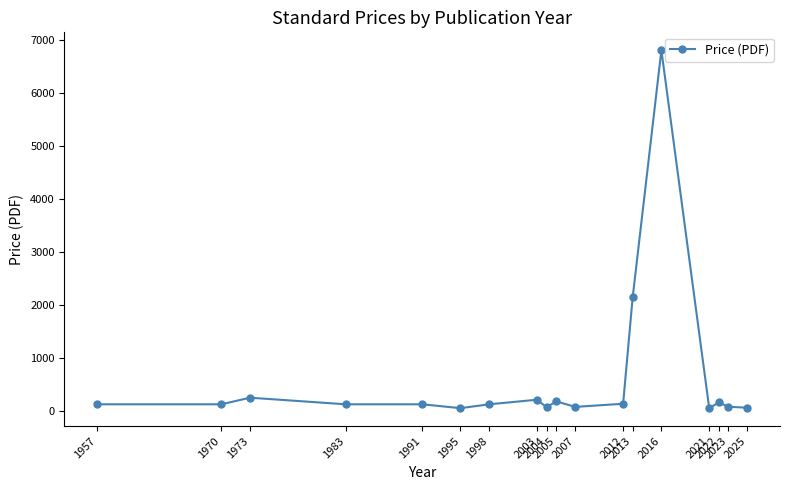

True or false: there are more than 2 points higher than both neighbors.

True